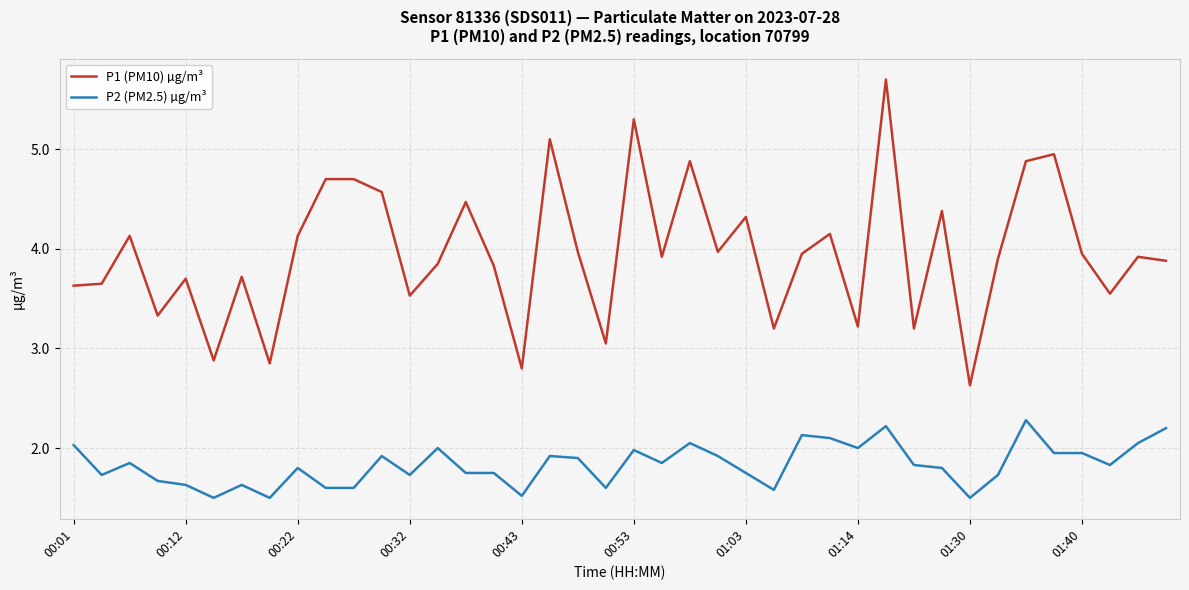

Which series has the widest spread of values?

P1 (PM10) µg/m³